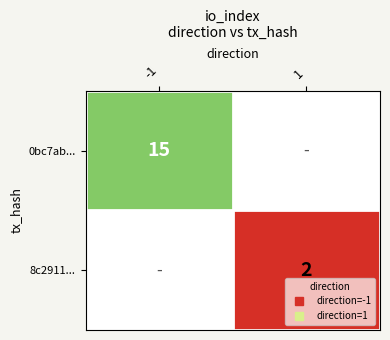

Rank the categories by 8c2911... value from highest to lowest.

1, -1